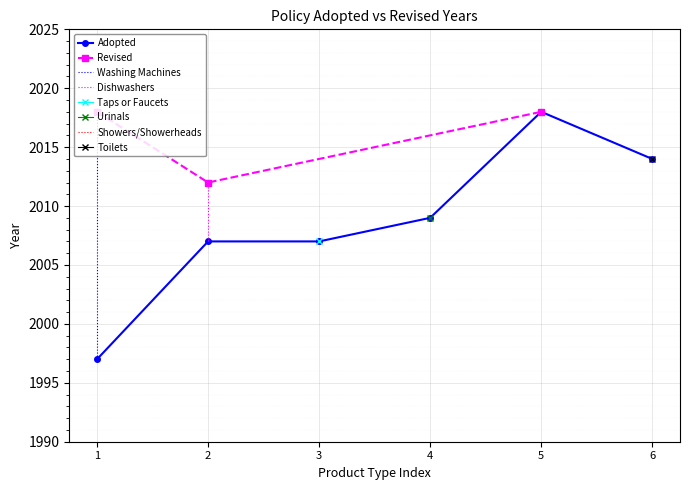

True or false: Adopted has a value of 519 at 4.

False